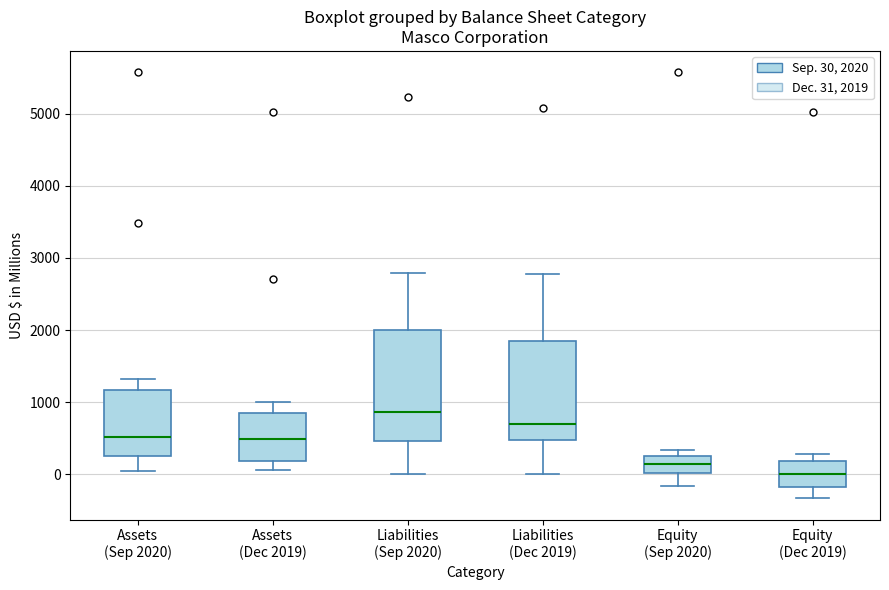

Reading left to right, read every box against the y-axis: the position of its median line, the range the box covers, and the ends of its whiskers. The values are not printed on the chart, so give them approximately, as read against the axis.

Assets (Sep 2020): median 500, box 300 to 1200, whiskers 0 to 1300
Assets (Dec 2019): median 500, box 200 to 800, whiskers 100 to 1000
Liabilities (Sep 2020): median 900, box 500 to 2000, whiskers 0 to 2800
Liabilities (Dec 2019): median 700, box 500 to 1900, whiskers 0 to 2800
Equity (Sep 2020): median 100, box 0 to 300, whiskers -200 to 300 (just above the box's upper edge)
Equity (Dec 2019): median 0, box -200 to 200, whiskers -300 to 300